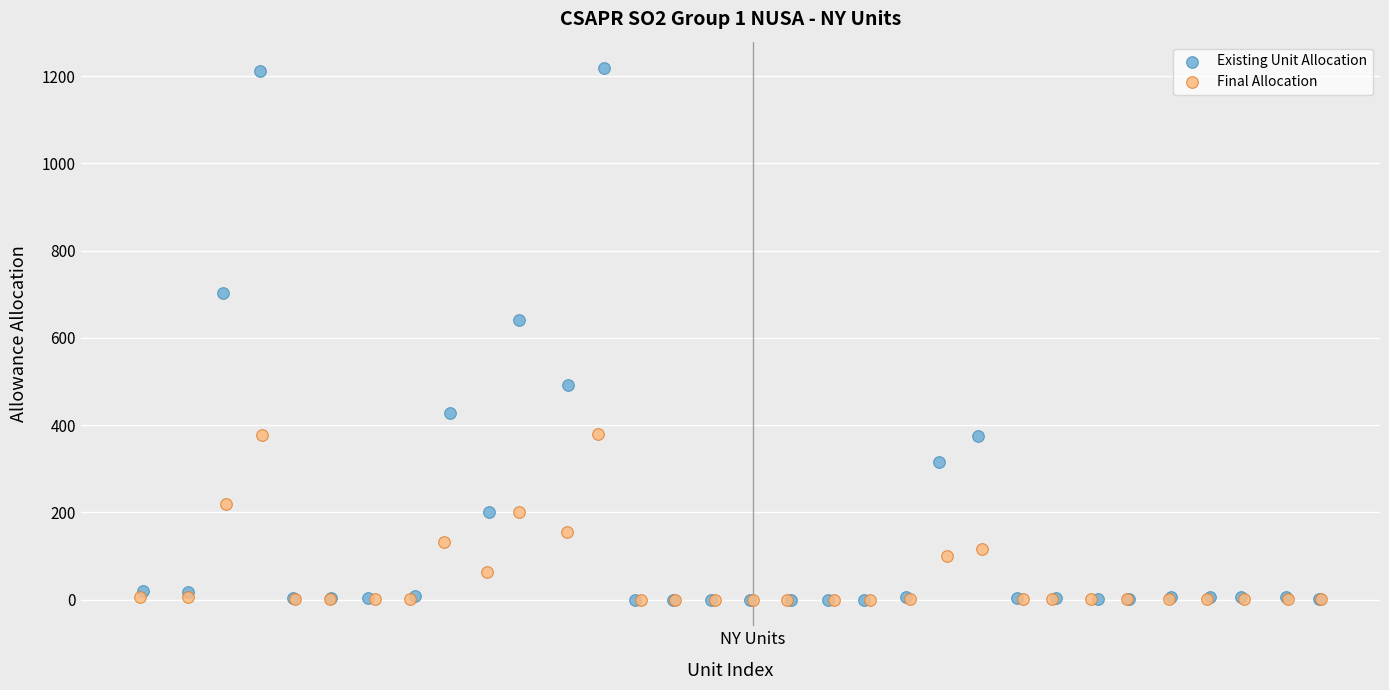

Which series reaches the maximum Y coordinate?

Existing Unit Allocation